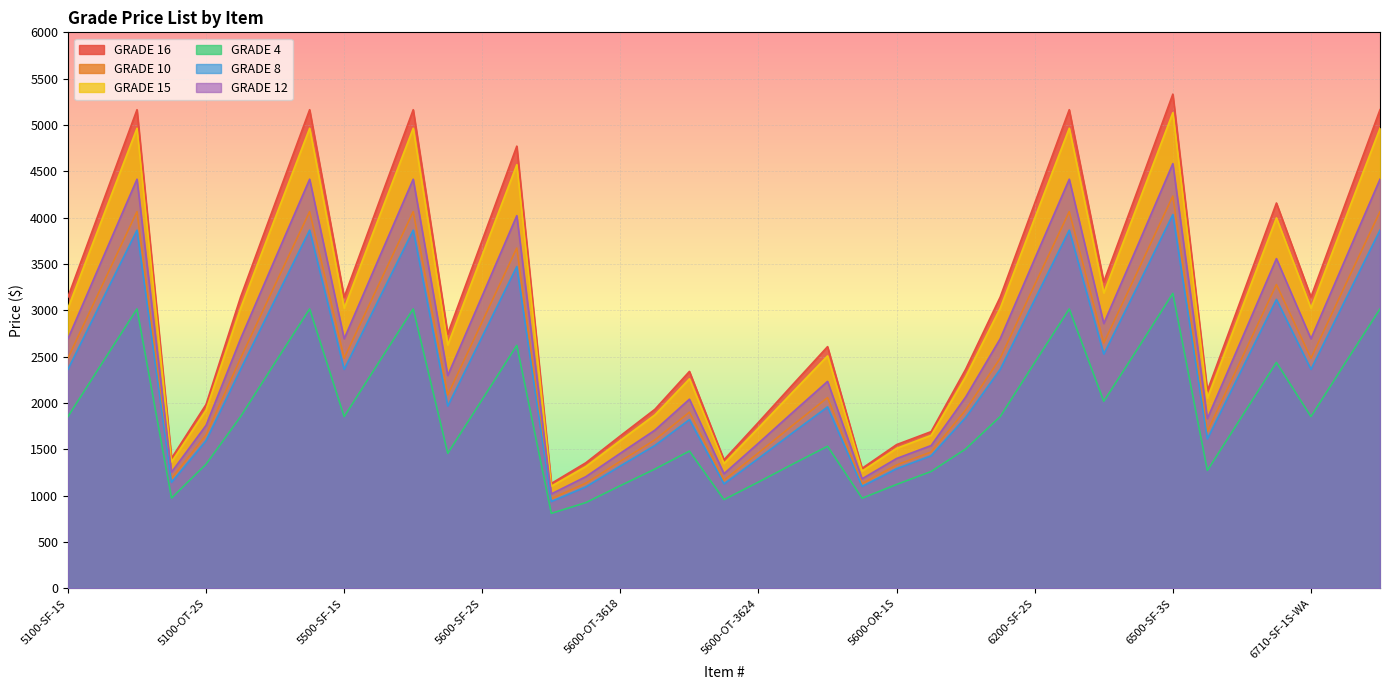

At how many categories does at least one series exceed 2932?

22